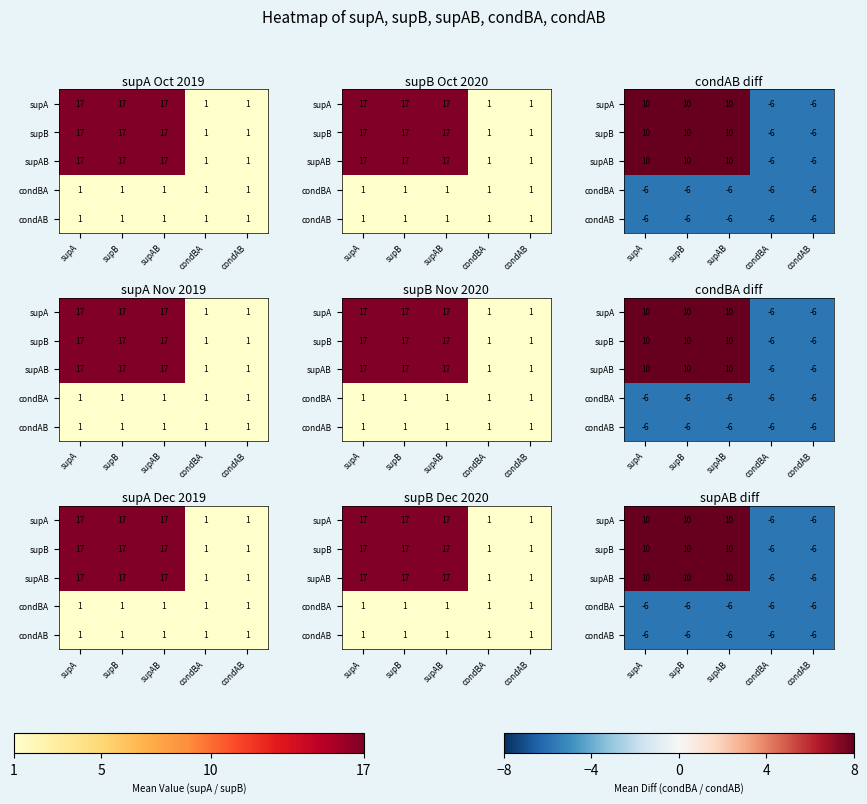

The value of condBA at supAB is -10.1. True or false?

False